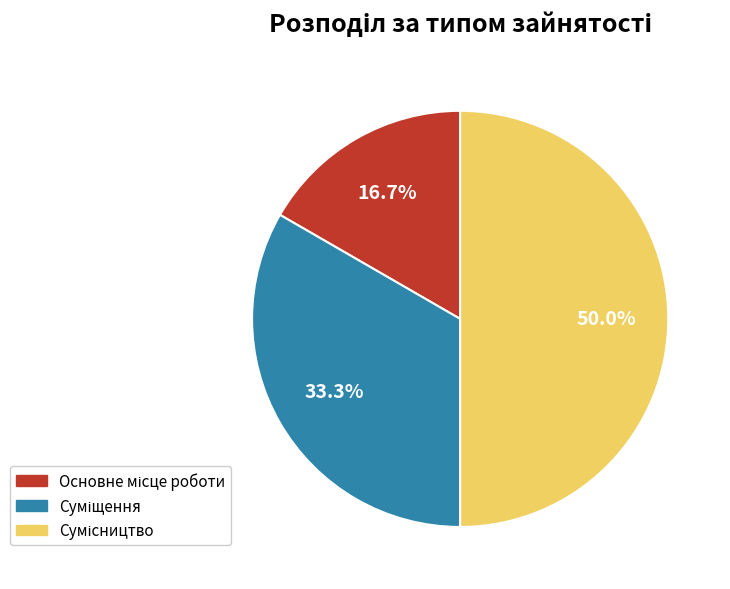

Between Сумісництво and Суміщення, which is larger?

Сумісництво